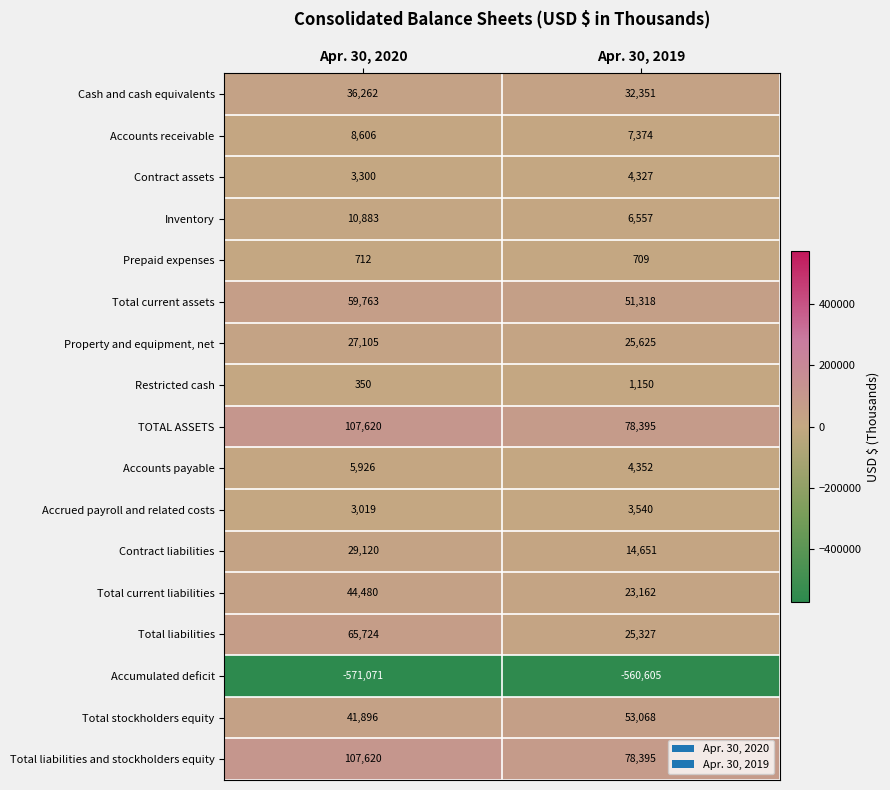

The value of Restricted cash at Apr. 30, 2019 is 1150. True or false?

True